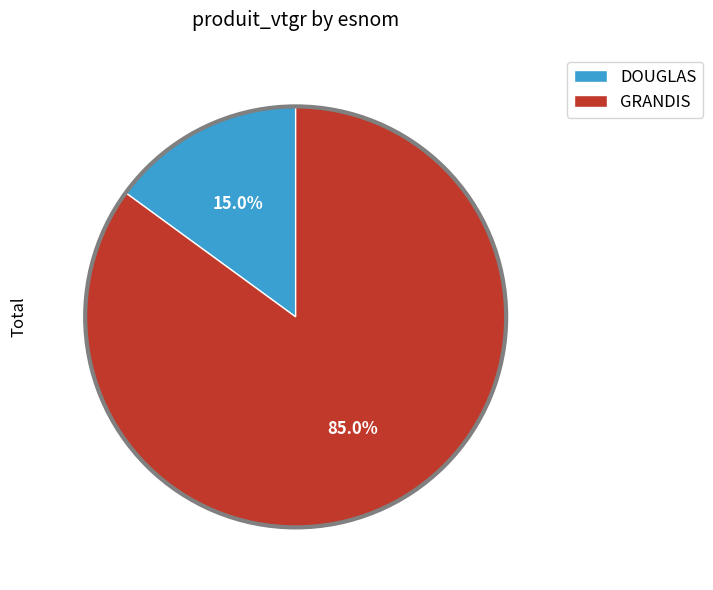

Count the number of slices in the pie.

2